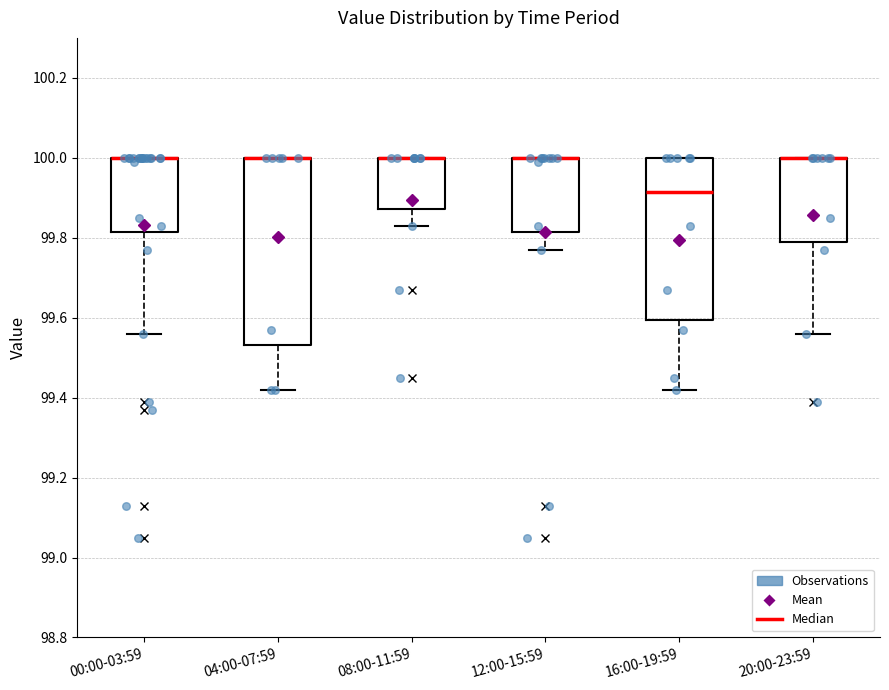

Where does the lower whisker of the box for 04:00-07:59 end on the y-axis? The values are not printed on the chart, so give them approximately, as read against the axis.

99.42